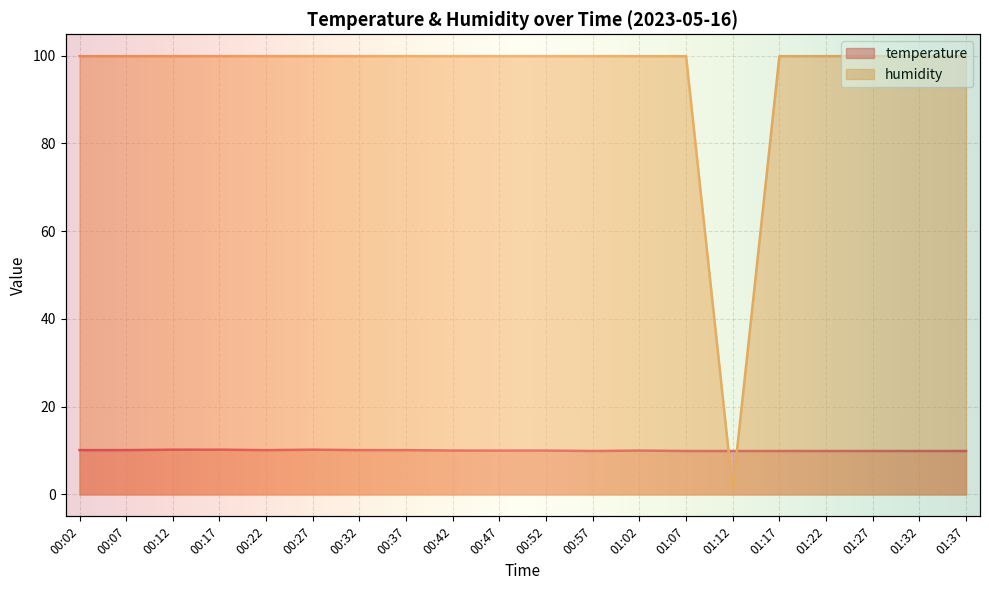

True or false: temperature has a value of 17.4 at 01:37.

False